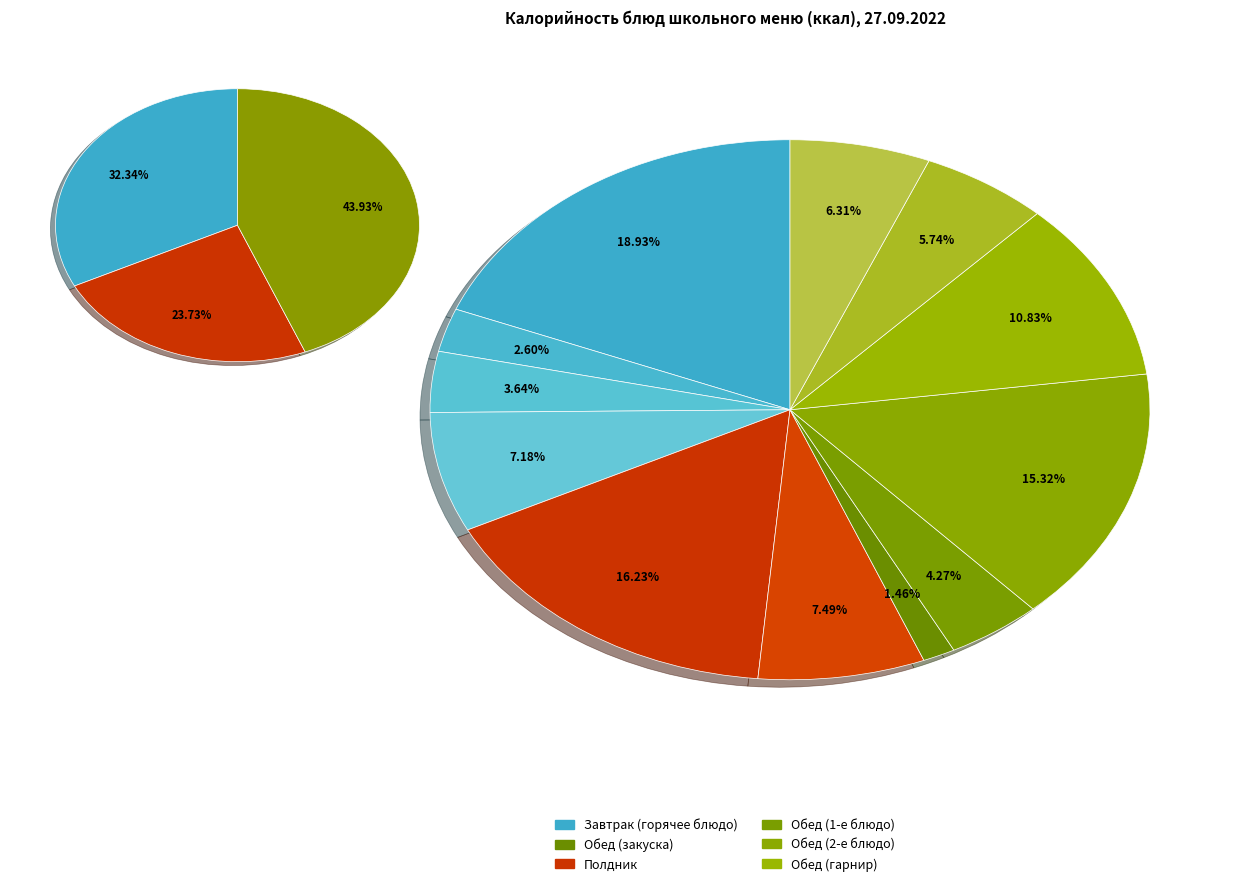

What percentage is NOT represented by Чай с сахаром и лимоном?

96.4%